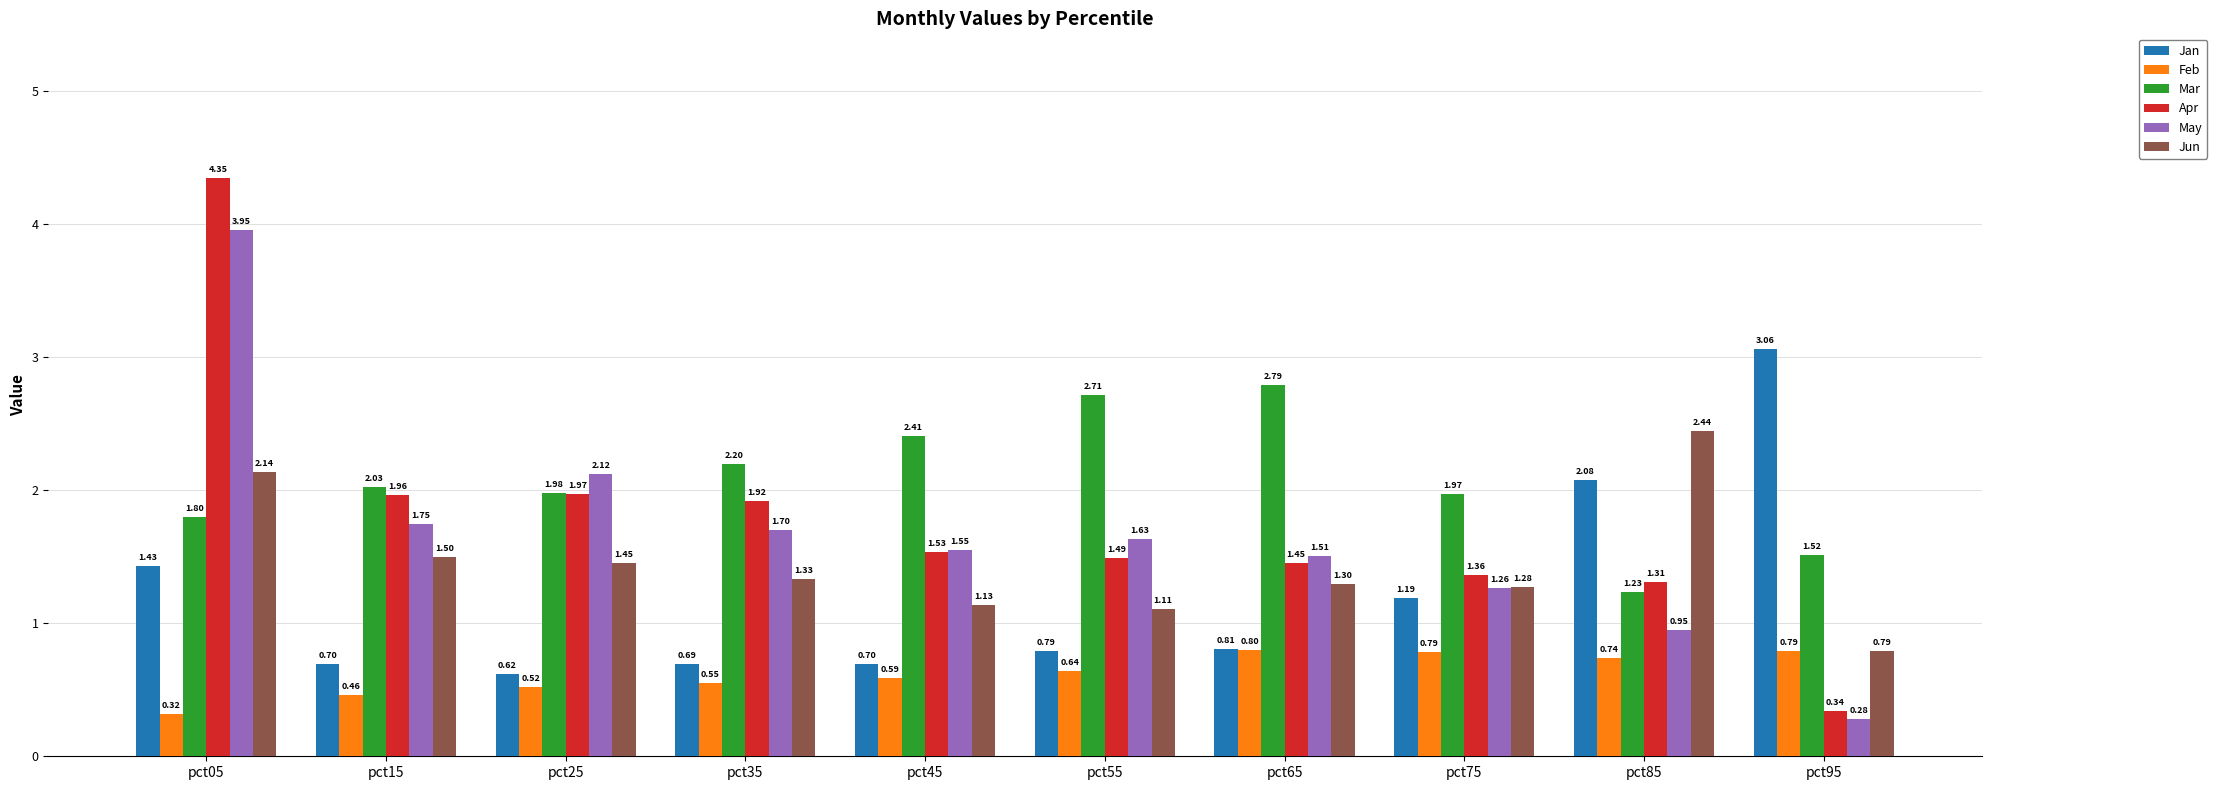

How many bars are there in each group?

6